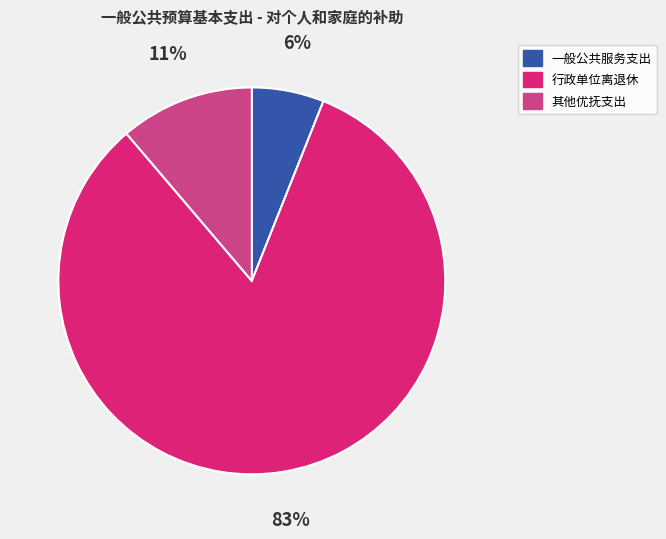

Which has a higher value, 其他优抚支出 or 行政单位离退休?

行政单位离退休